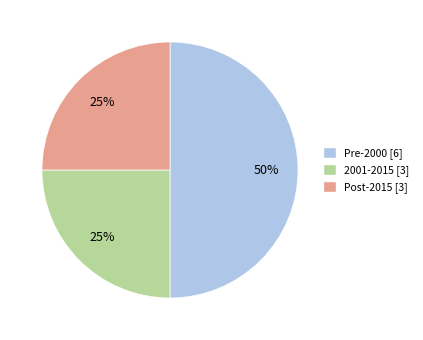

To the nearest percent, what is the difference between the largest and smallest slice percentages?

25%